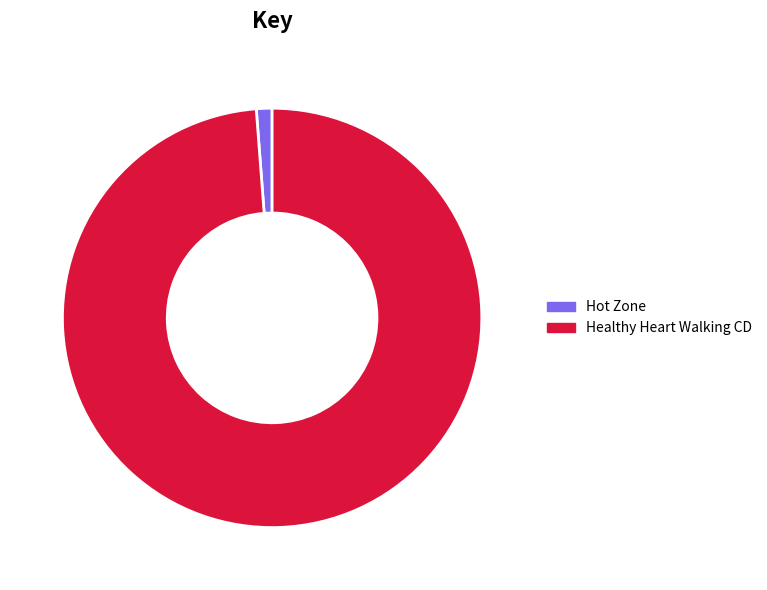

Which has a higher value, Healthy Heart Walking CD or Hot Zone?

Healthy Heart Walking CD